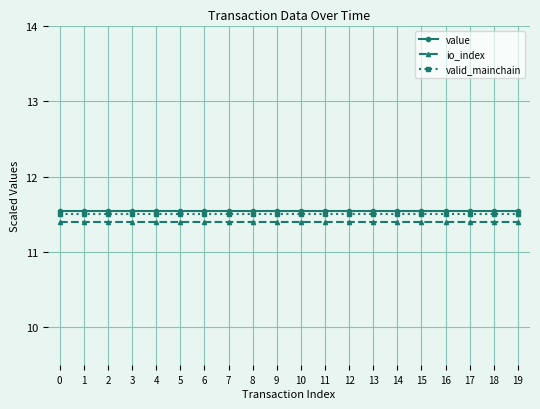

How many data points does each series have?

20